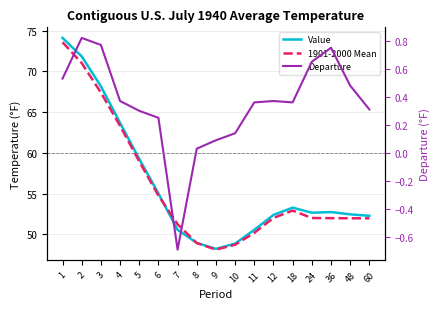

How many distinct data groups are displayed?

3